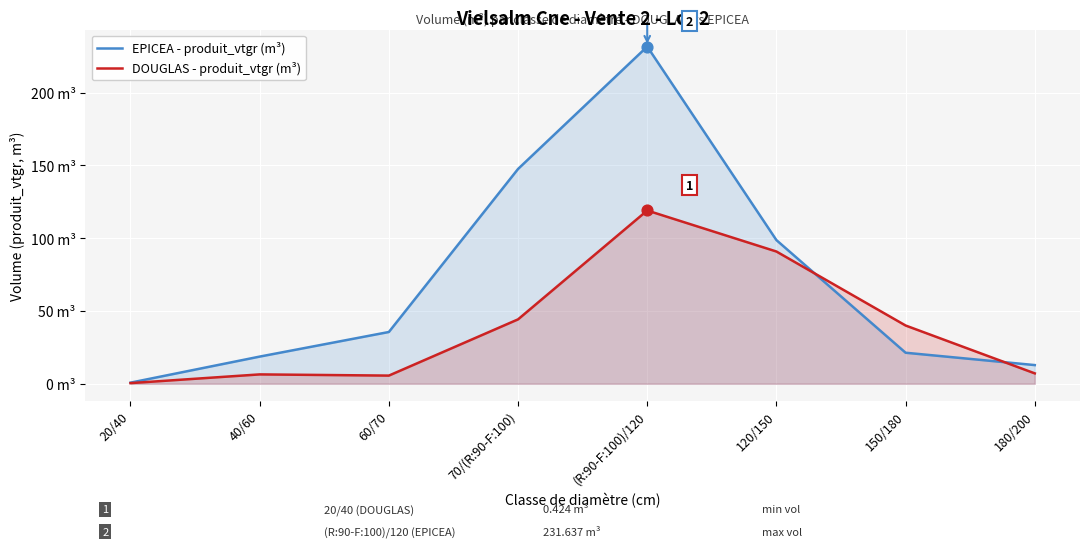

Which series contains the lowest Y value?

DOUGLAS - produit_vtgr (m³)